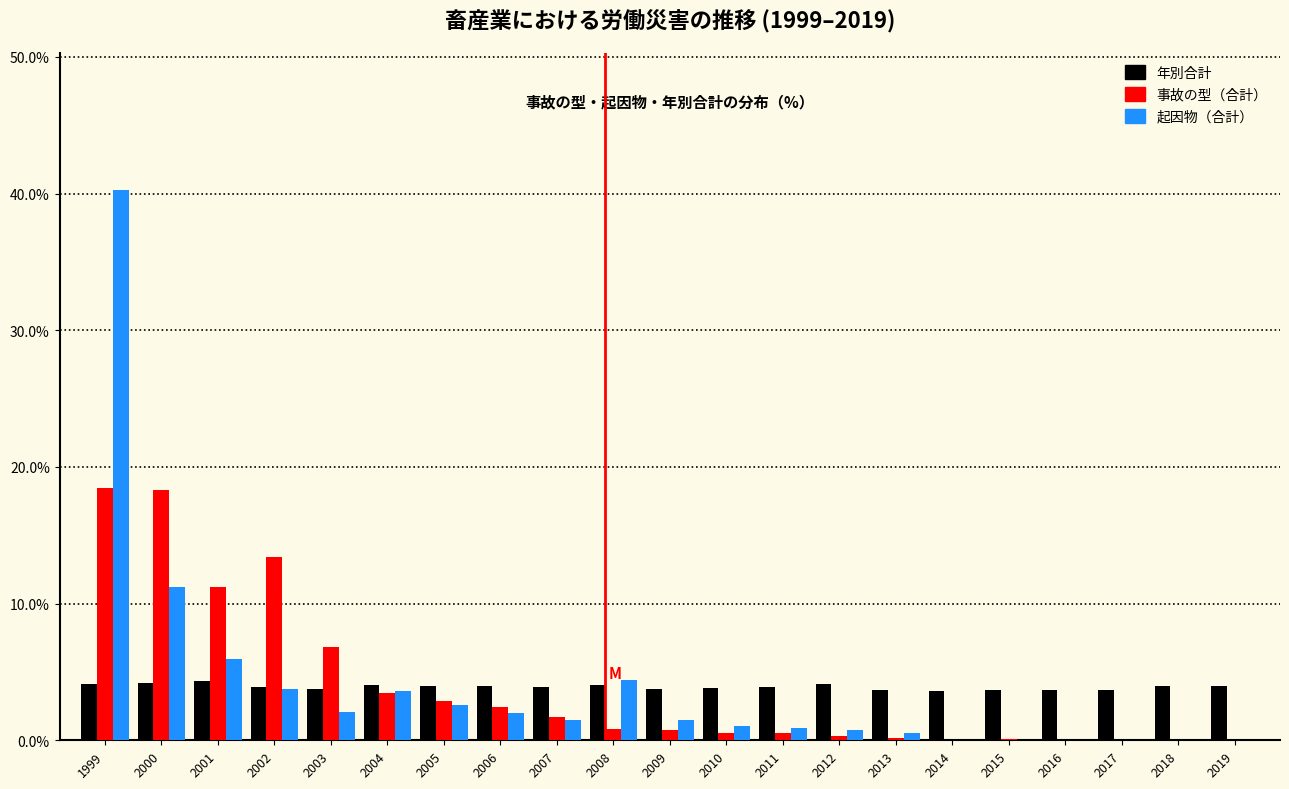

Which series changed the most between 2001 and 2003?

事故の型（合計）